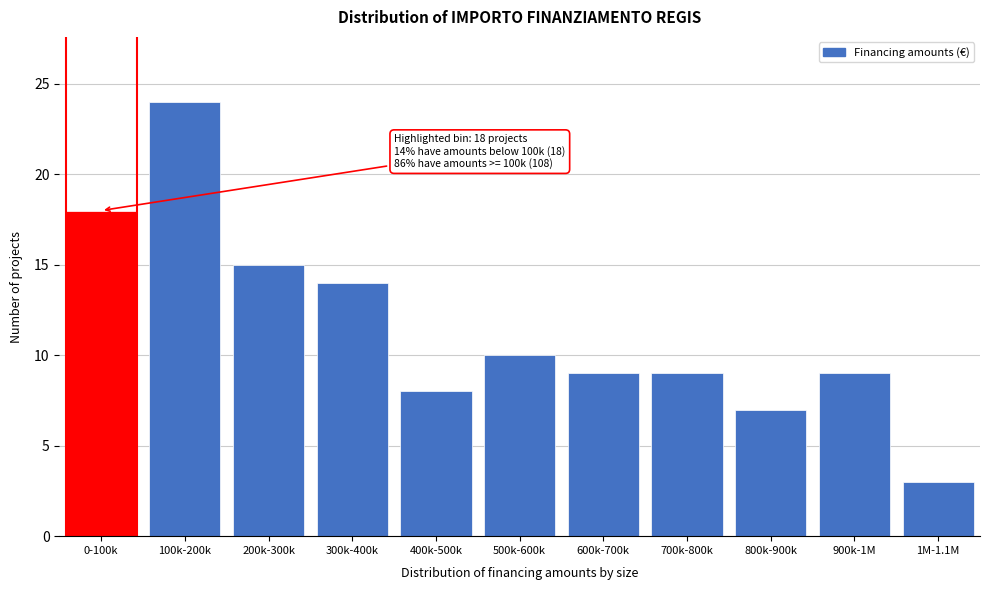

Reading left to right, list all the values displayed in this chart.

18	24	15	14	8	10	9	9	7	9	3